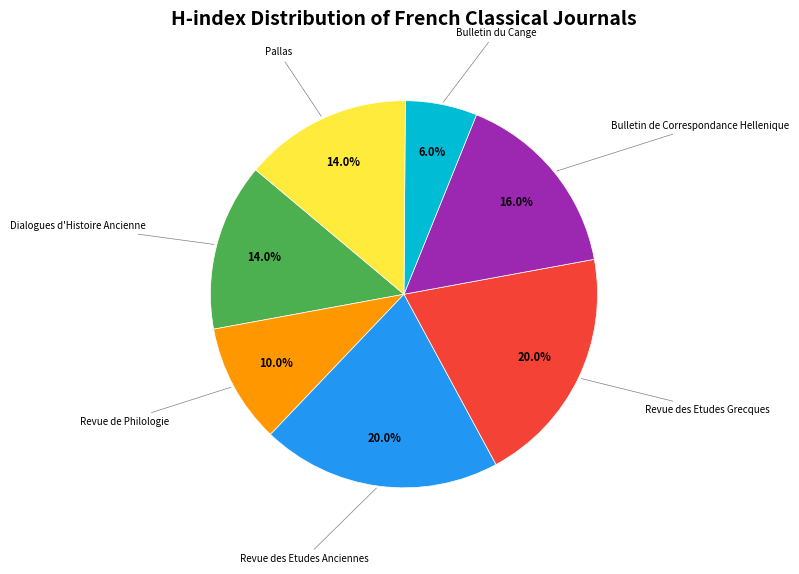

Is there a majority slice in this chart?

No